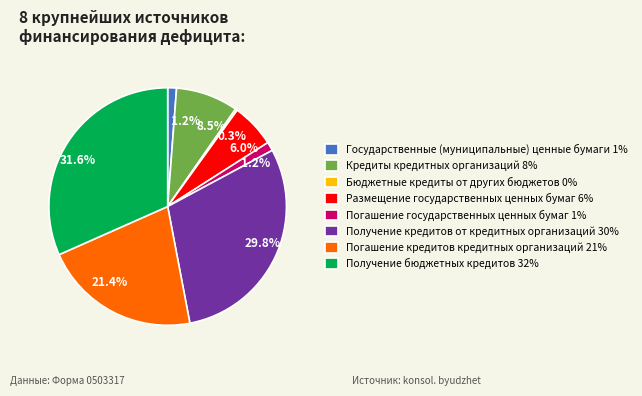

To the nearest percent, what is the combined percentage of Государственные (муниципальные) ценные бумаги and Размещение государственных ценных бумаг?

7%